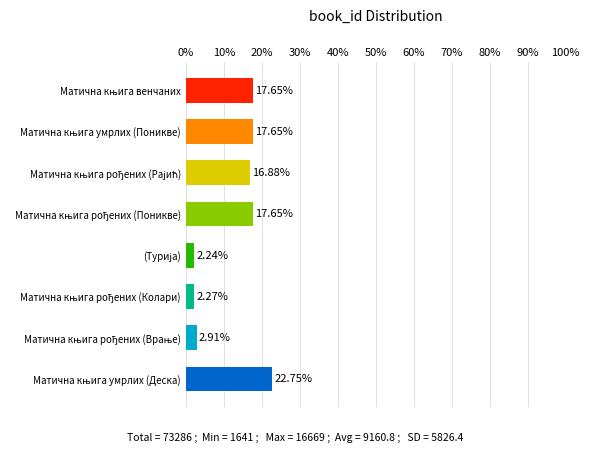

What is the difference between the maximum and minimum values?

20.5